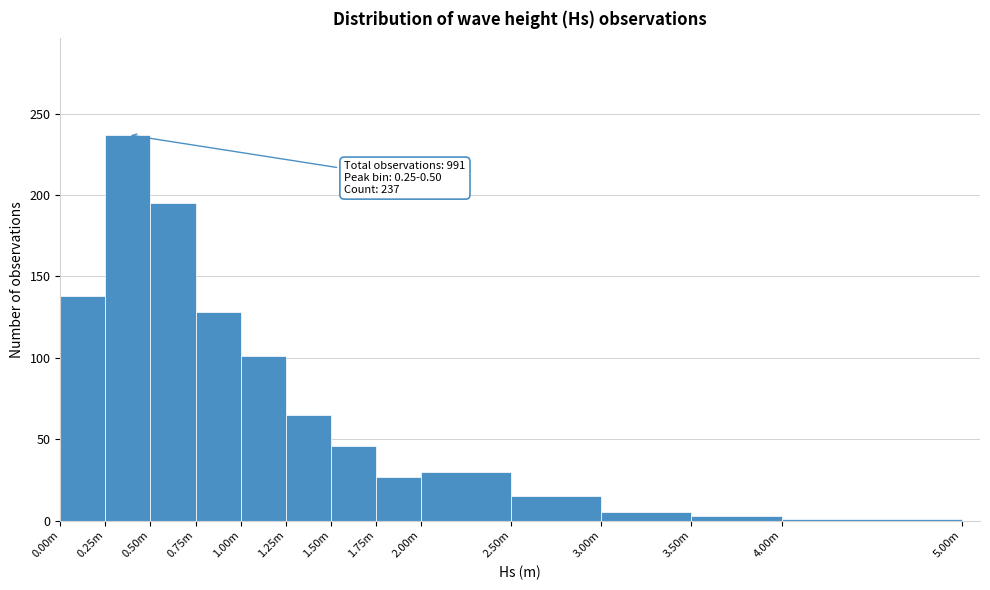

Reading right to left, what are all the values shown in this chart?

4.00m=1	3.50m=3	3.00m=5	2.50m=15	2.00m=30	1.75m=27	1.50m=46	1.25m=65	1.00m=101	0.75m=128	0.50m=195	0.25m=237	0.00m=138